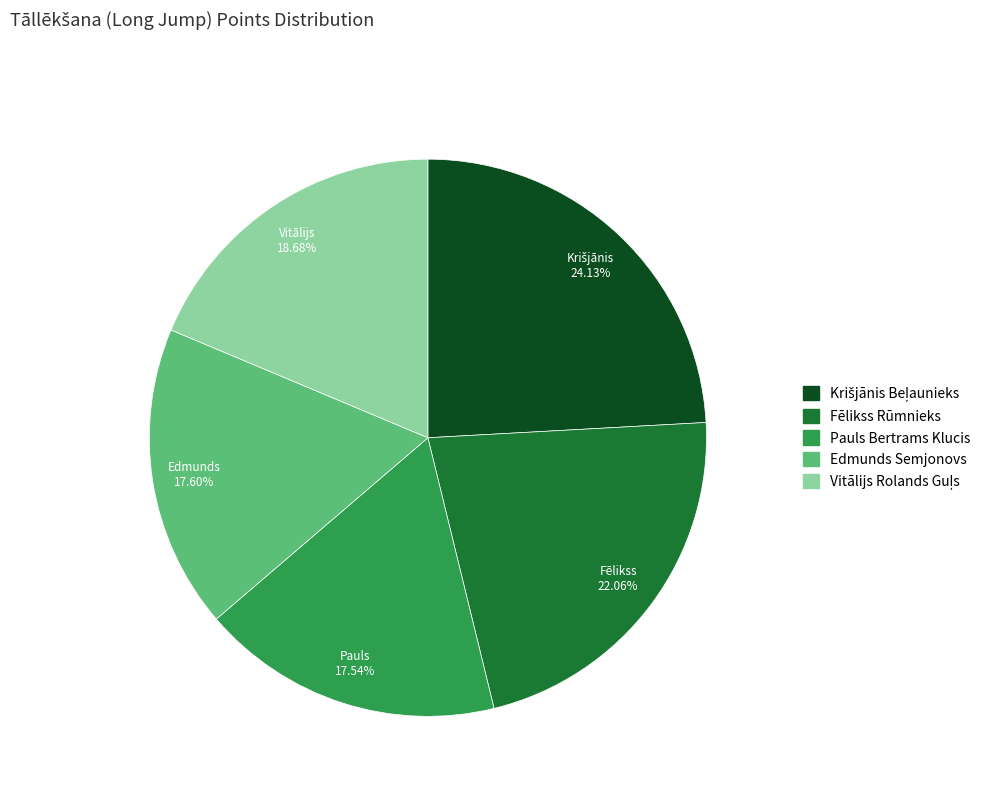

Approximately how many times larger is the value at Fēlikss Rūmnieks compared to Edmunds Semjonovs?

1.3